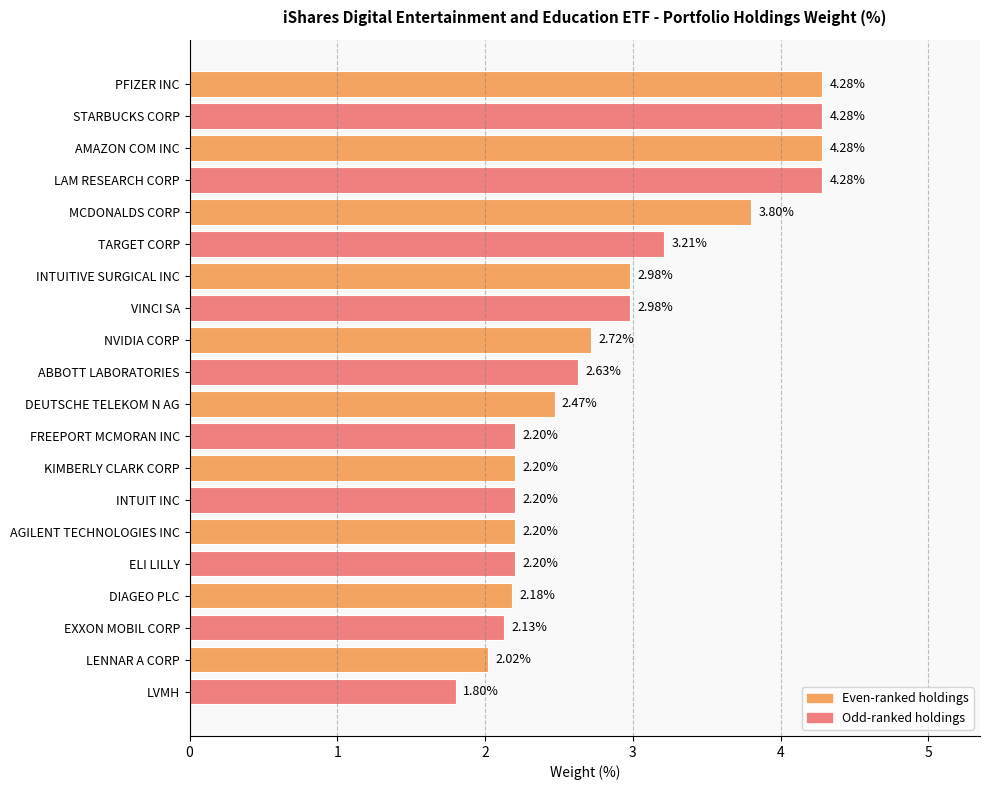

Which category has the lowest value across all series?

LVMH